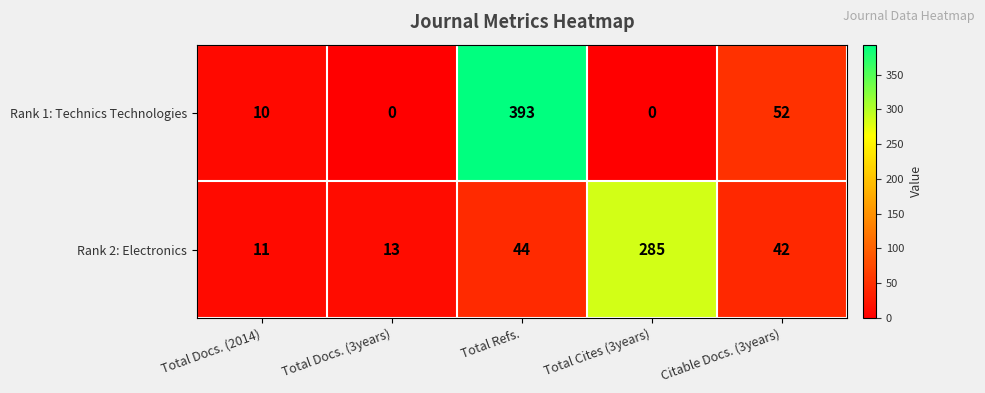

Reading right to left, list all the values displayed in this chart.

Rank 1: Technics Technologies: Citable Docs. (3years)=52	Total Cites (3years)=0	Total Refs.=393	Total Docs. (3years)=0	Total Docs. (2014)=10
Rank 2: Electronics: Citable Docs. (3years)=42	Total Cites (3years)=285	Total Refs.=44	Total Docs. (3years)=13	Total Docs. (2014)=11